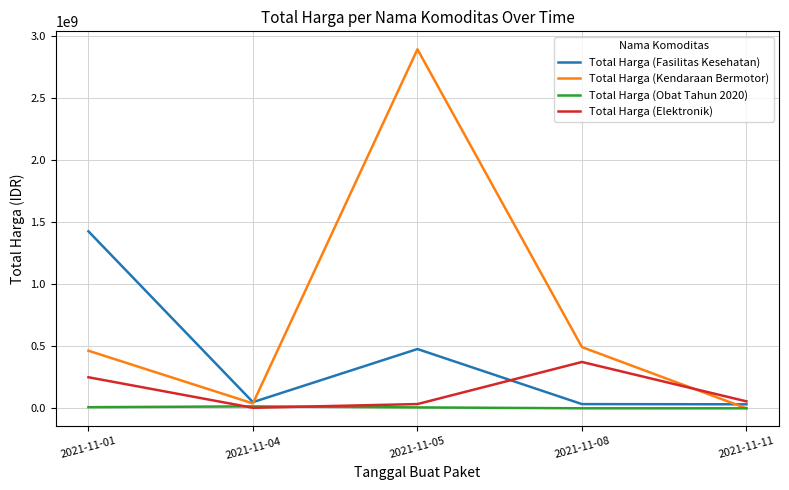

At which category is the sum across all series the highest?

2021-11-05